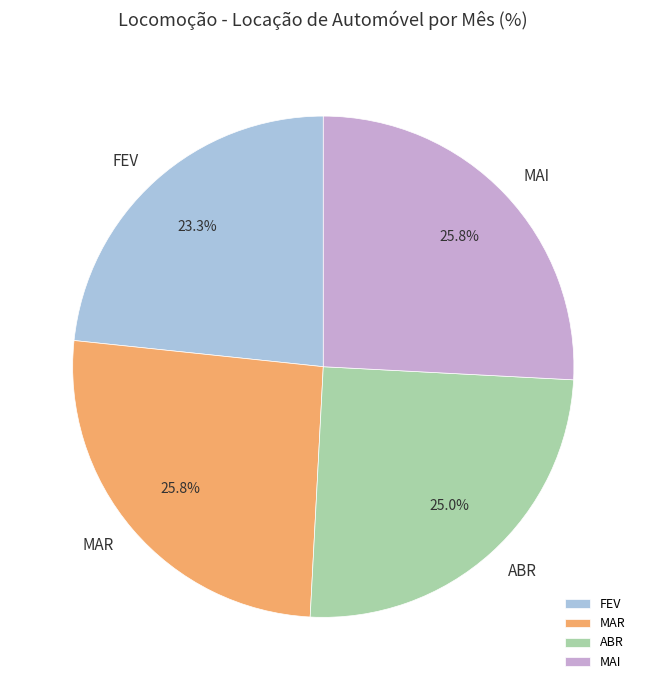

Combined, do MAR and ABR account for over 50%?

Yes